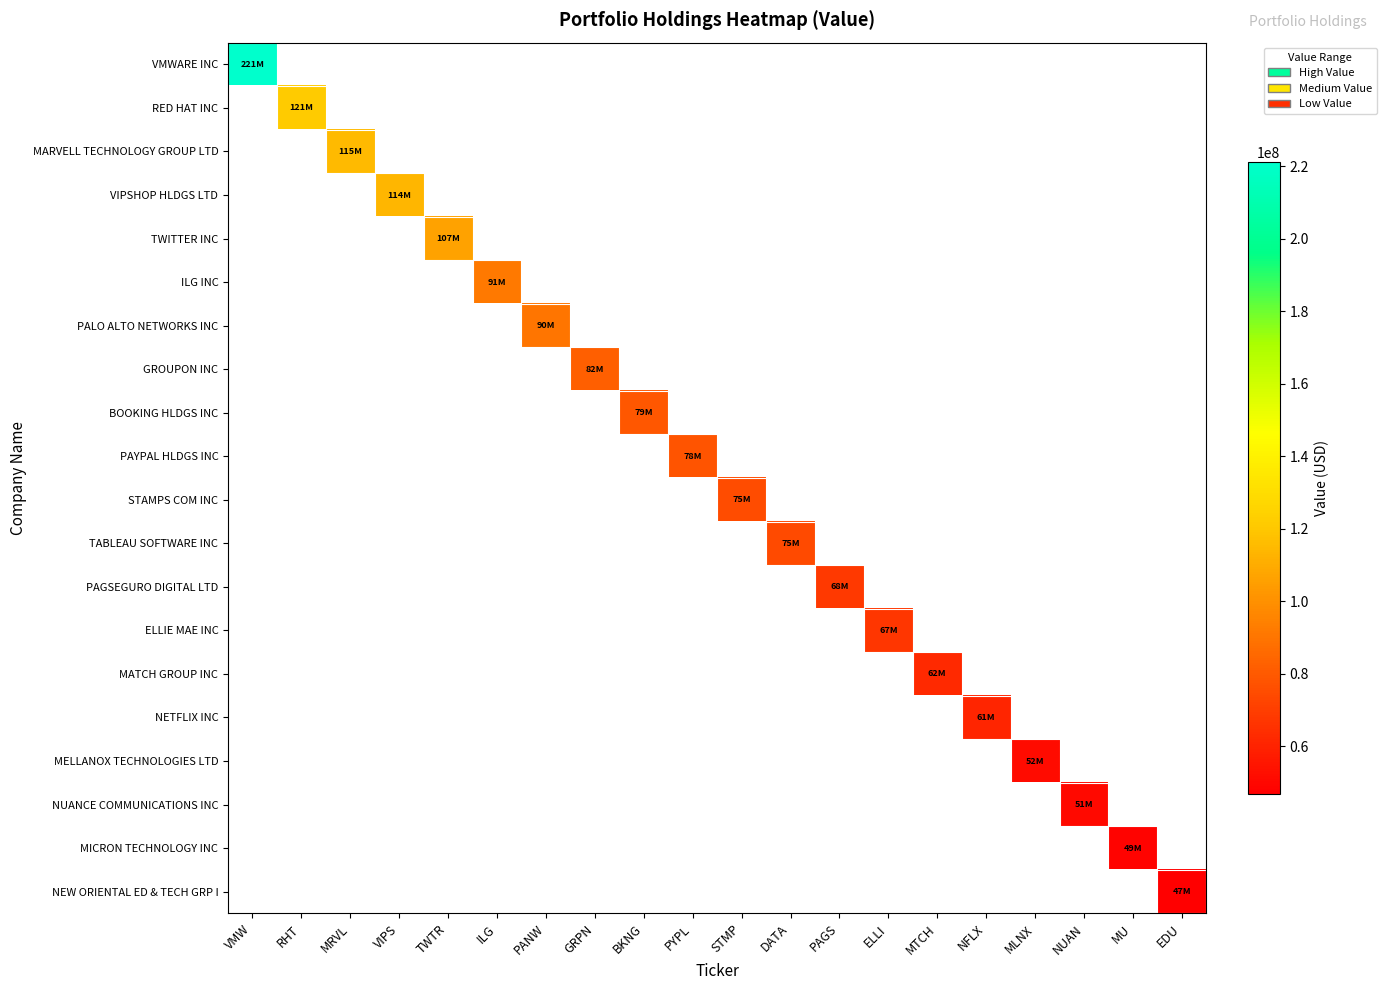

How many data points does each series have?

20